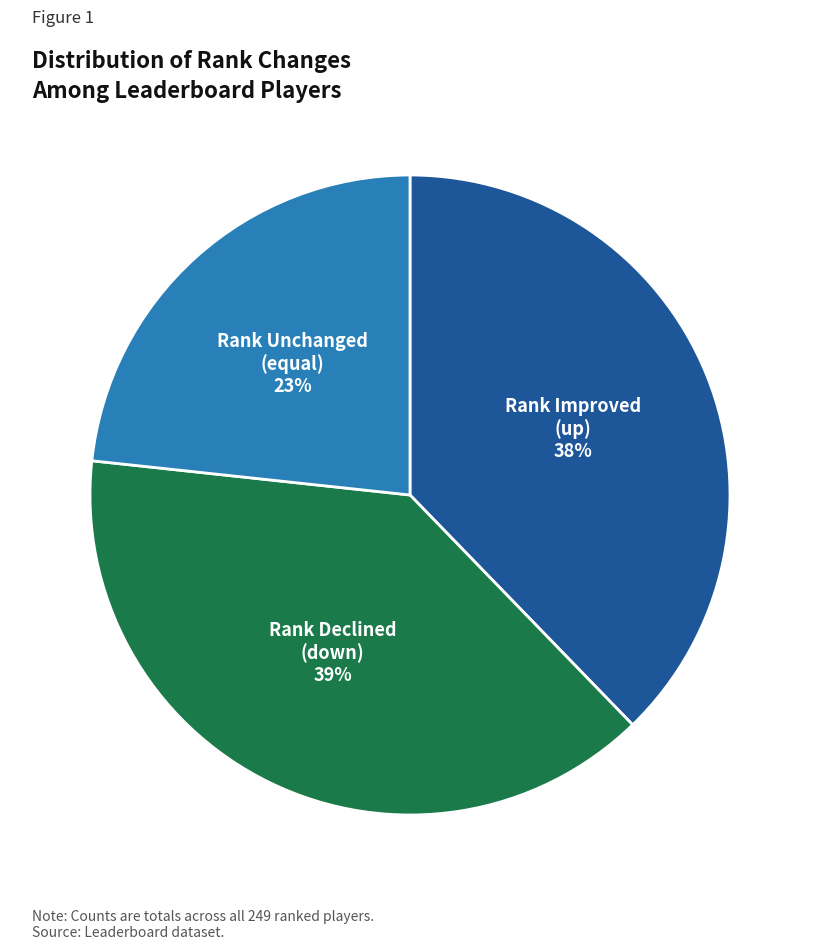

To the nearest percent, what is the average slice percentage?

33%